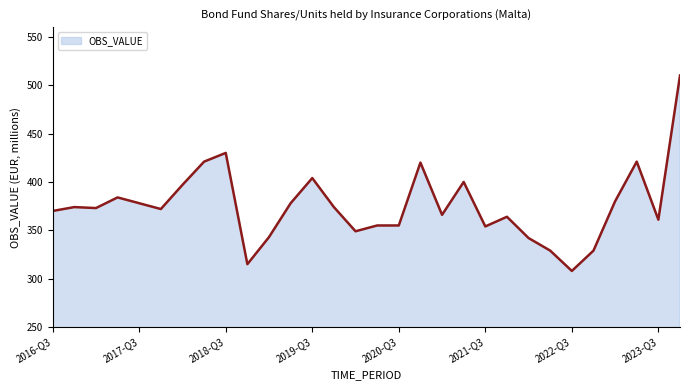

What is the minimum value shown in the chart?

308